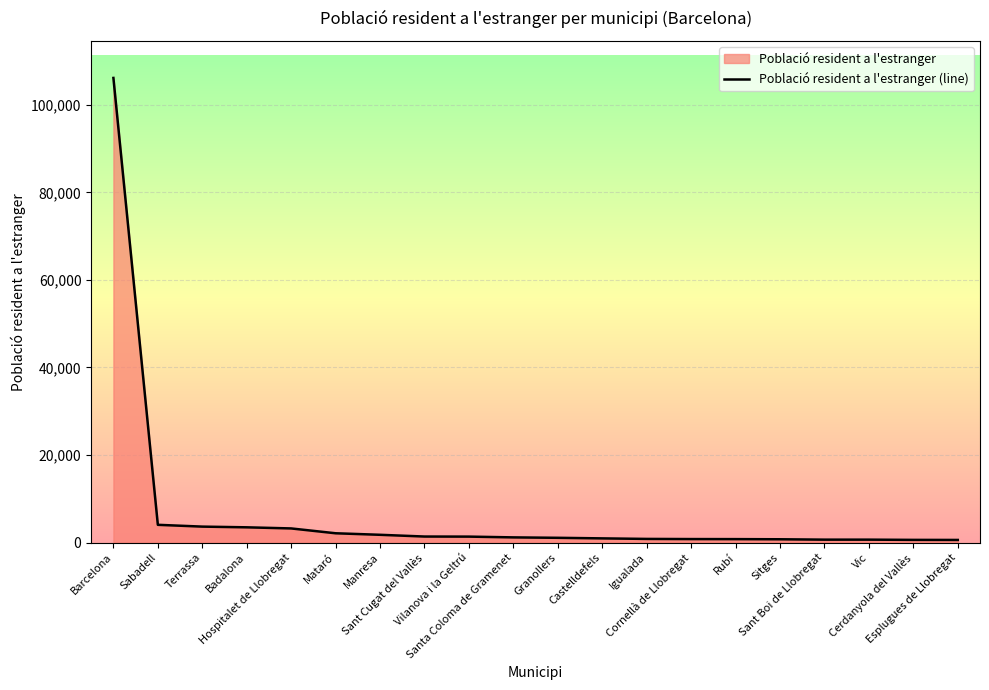

Where is the data nearest to the value 53370?

Sabadell